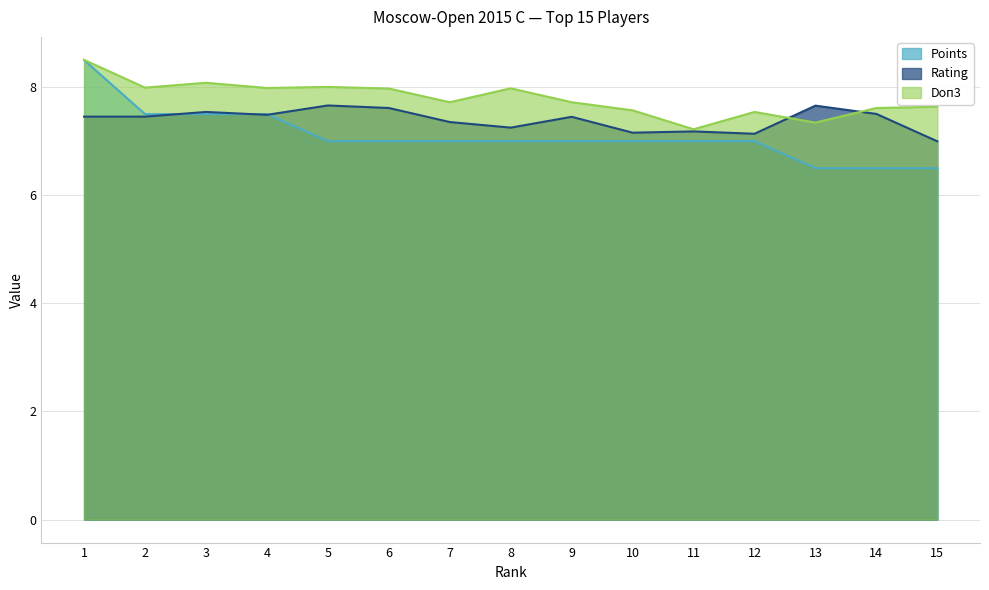

Which series has the largest range (max minus min)?

Points